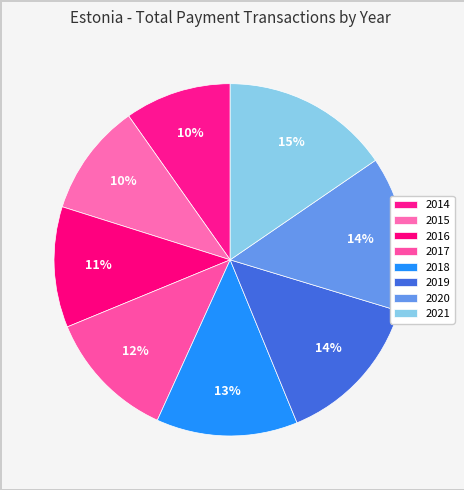

Count the number of slices in the pie.

8